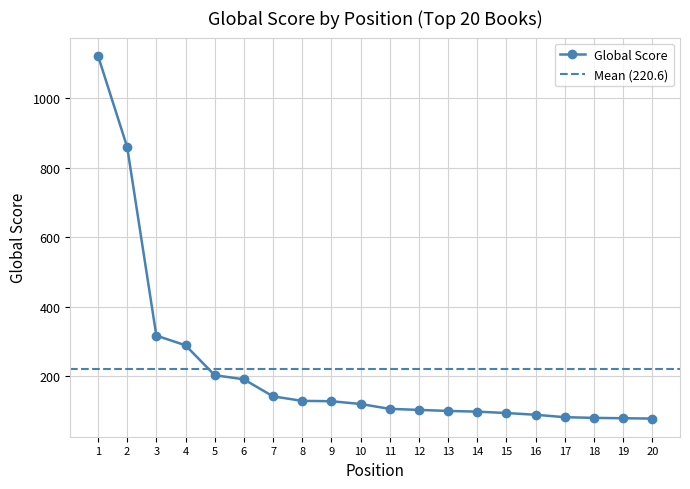

What is the difference between the maximum and minimum values?

1045